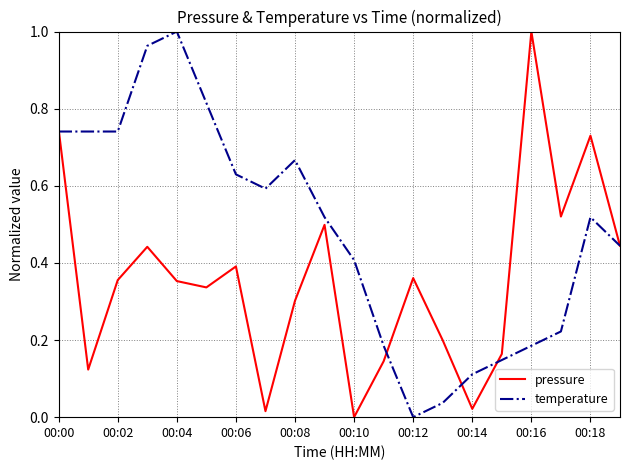

Which series has the largest total across all categories?

temperature